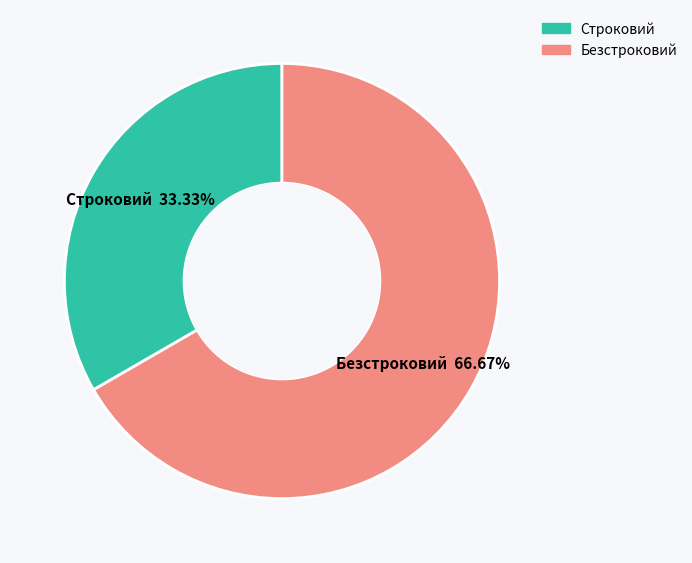

Is it true that Безстроковий is 67% of the pie?

True